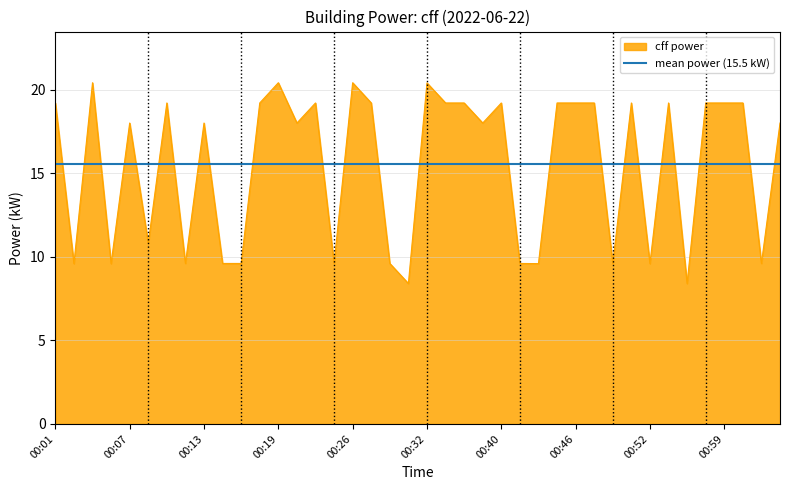

Does the chart display data point markers on the line(s)?

No